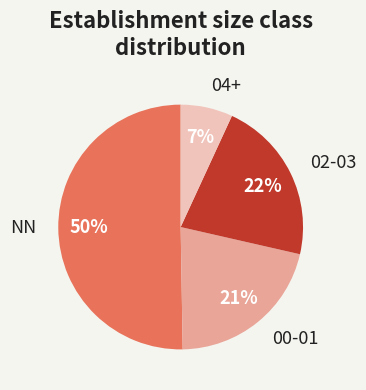

How many segments does this pie chart have?

4